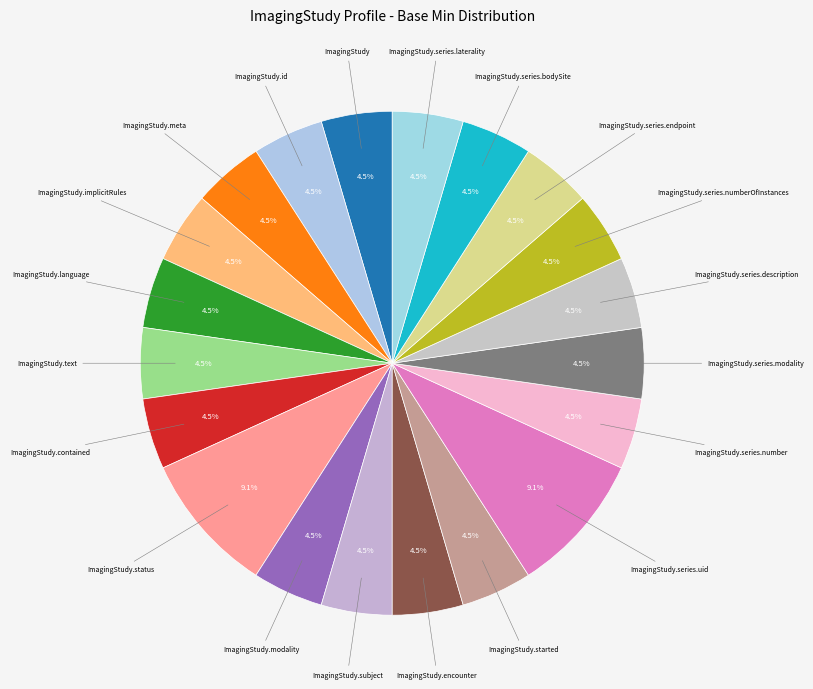

How many segments does this pie chart have?

20